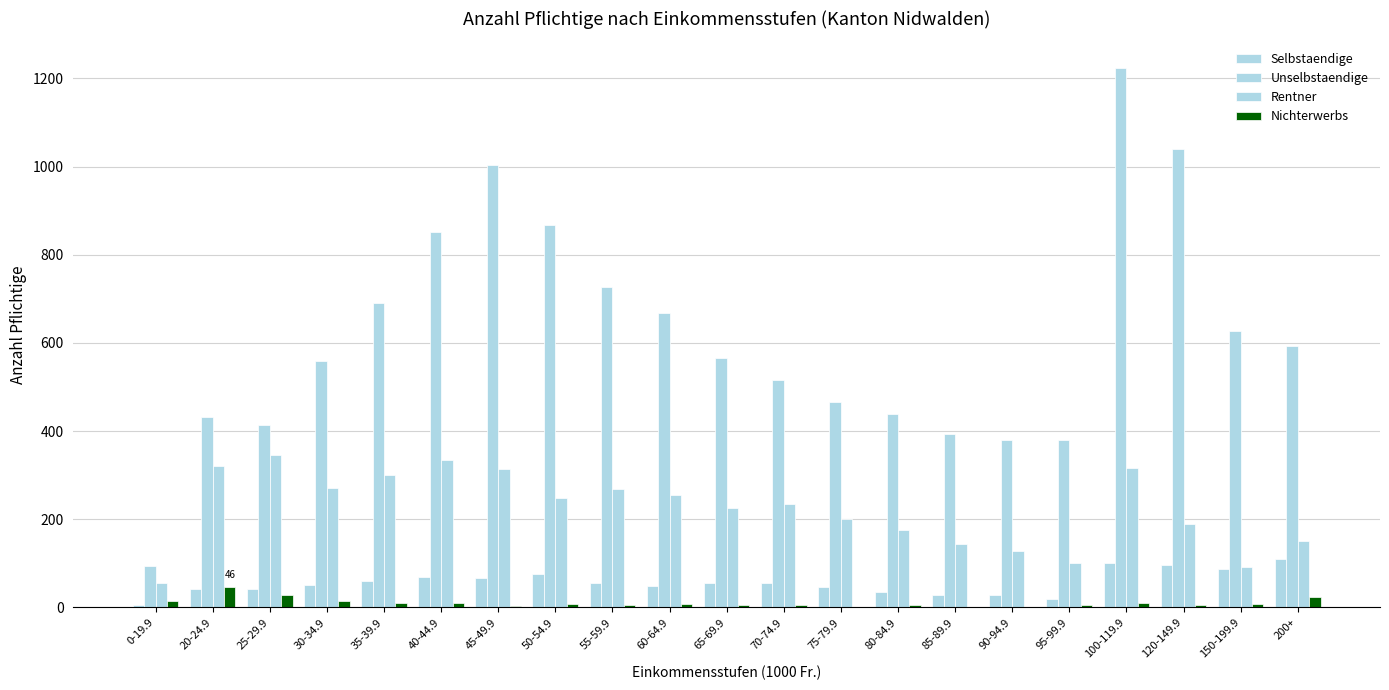

Reading right to left, list all the values displayed in this chart.

Selbstaendige: 200+=110	150-199.9=88	120-149.9=96	100-119.9=102	95-99.9=20	90-94.9=28	85-89.9=28	80-84.9=34	75-79.9=47	70-74.9=55	65-69.9=55	60-64.9=48	55-59.9=56	50-54.9=76	45-49.9=67	40-44.9=70	35-39.9=59	30-34.9=51	25-29.9=41	20-24.9=43	0-19.9=6
Unselbstaendige: 200+=592	150-199.9=626	120-149.9=1040	100-119.9=1223	95-99.9=380	90-94.9=381	85-89.9=394	80-84.9=439	75-79.9=467	70-74.9=515	65-69.9=567	60-64.9=667	55-59.9=727	50-54.9=867	45-49.9=1003	40-44.9=851	35-39.9=691	30-34.9=559	25-29.9=415	20-24.9=433	0-19.9=94
Rentner: 200+=151	150-199.9=92	120-149.9=190	100-119.9=316	95-99.9=100	90-94.9=128	85-89.9=144	80-84.9=176	75-79.9=201	70-74.9=235	65-69.9=226	60-64.9=254	55-59.9=268	50-54.9=249	45-49.9=313	40-44.9=335	35-39.9=300	30-34.9=271	25-29.9=345	20-24.9=322	0-19.9=56
Nichterwerbs: 200+=24	150-199.9=8	120-149.9=6	100-119.9=10	95-99.9=6	90-94.9=1	85-89.9=2	80-84.9=5	75-79.9=2	70-74.9=6	65-69.9=6	60-64.9=8	55-59.9=5	50-54.9=7	45-49.9=4	40-44.9=10	35-39.9=11	30-34.9=14	25-29.9=29	20-24.9=46	0-19.9=14